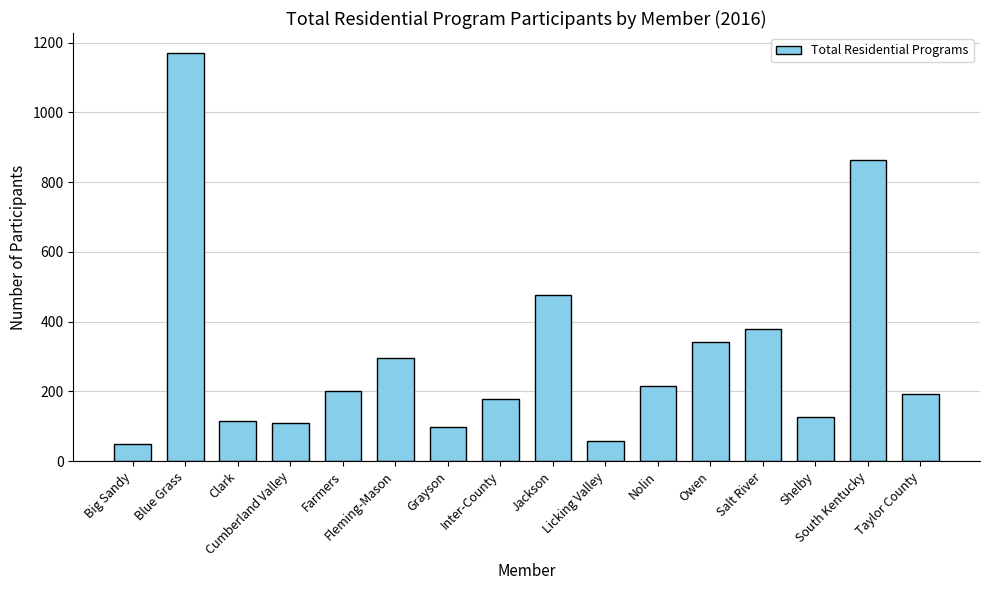

What is the sum of all values?

4859